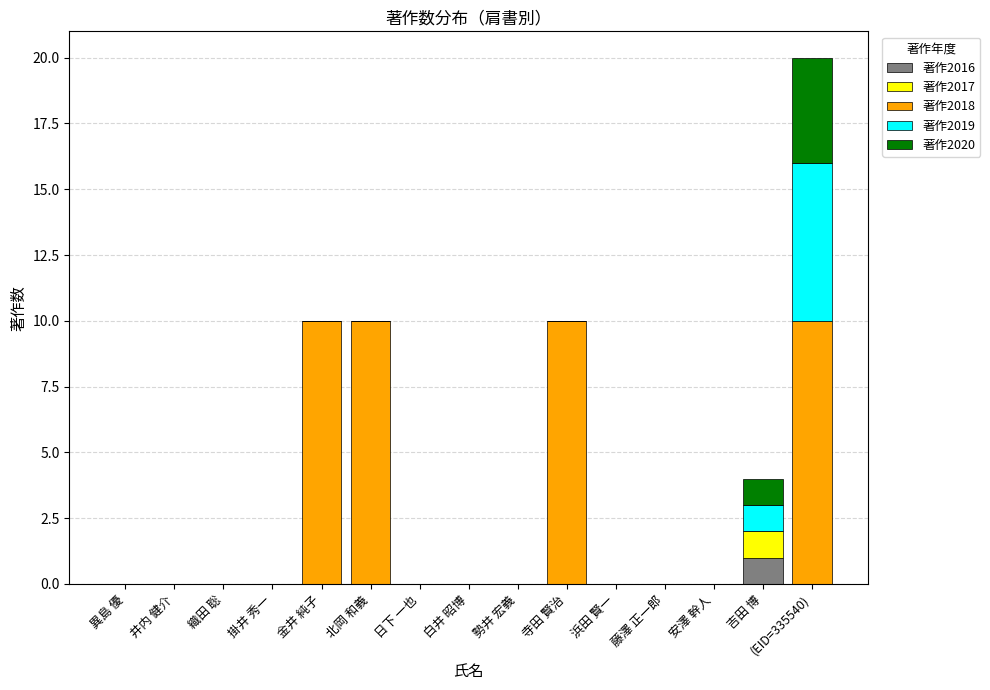

Count the number of categories in the chart.

15